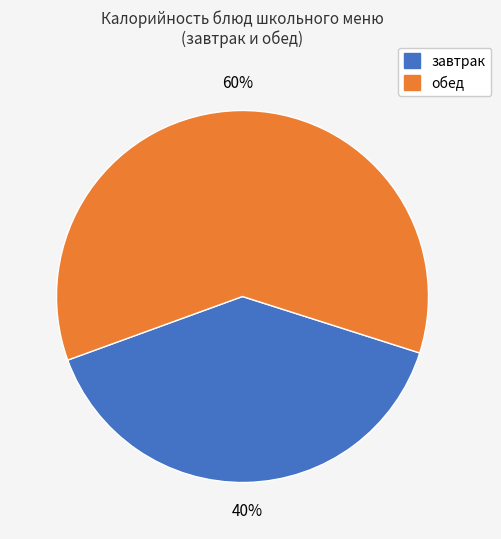

Does any single category account for the majority?

Yes